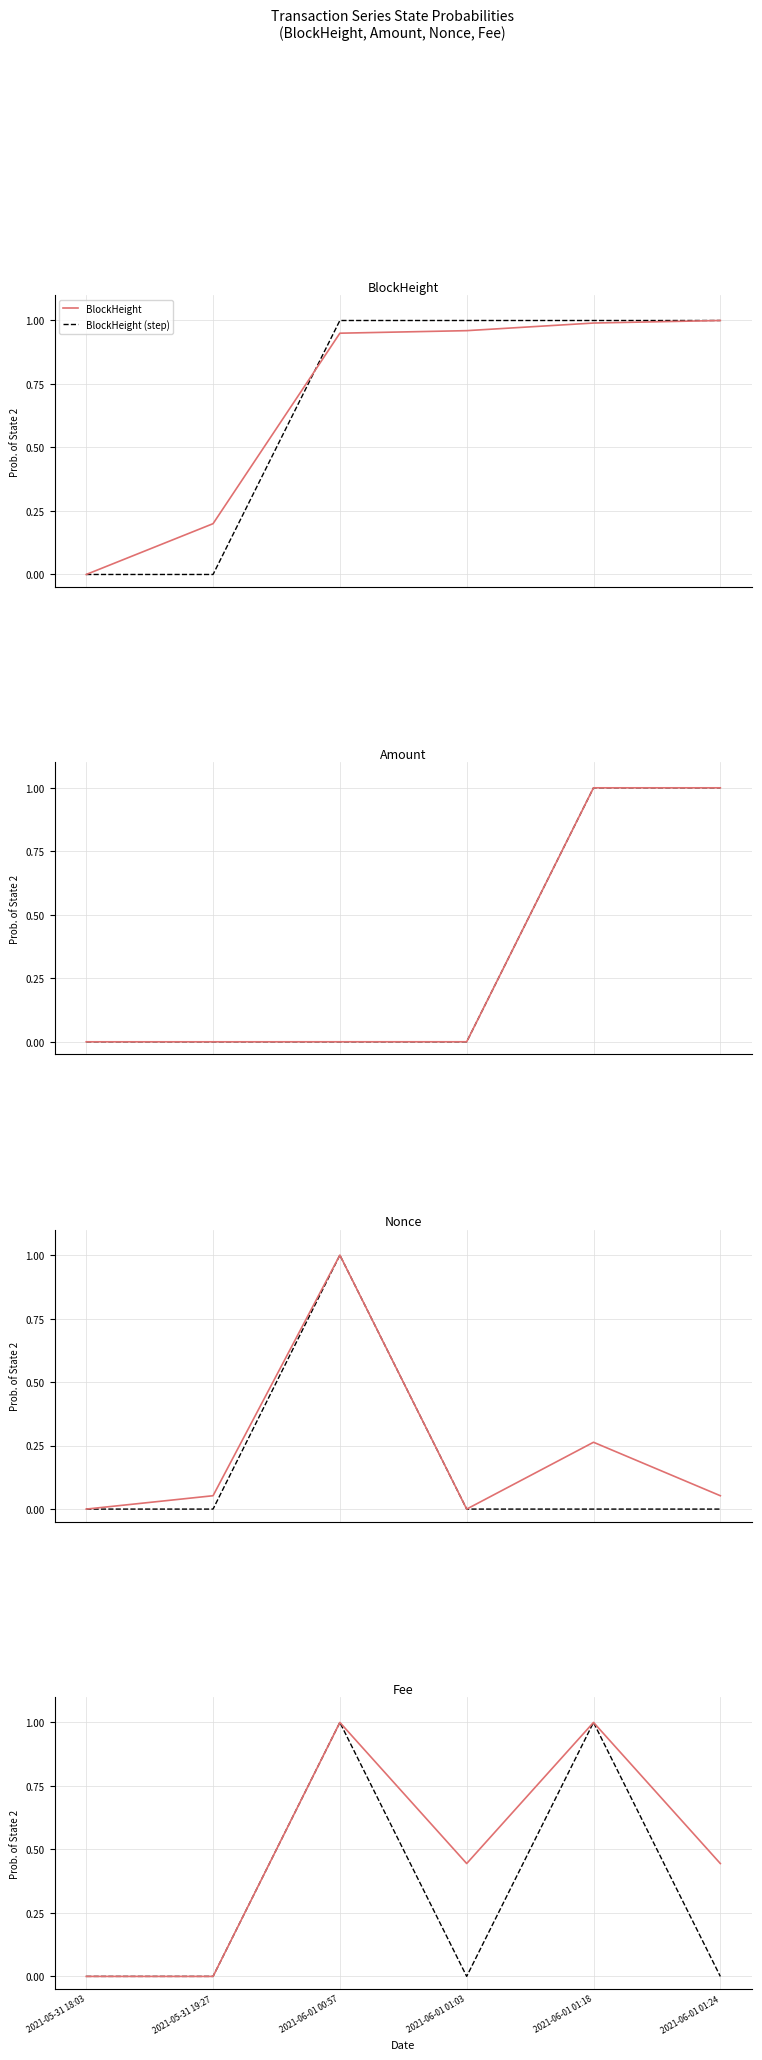

Is this an area chart (filled region under the line)?

No